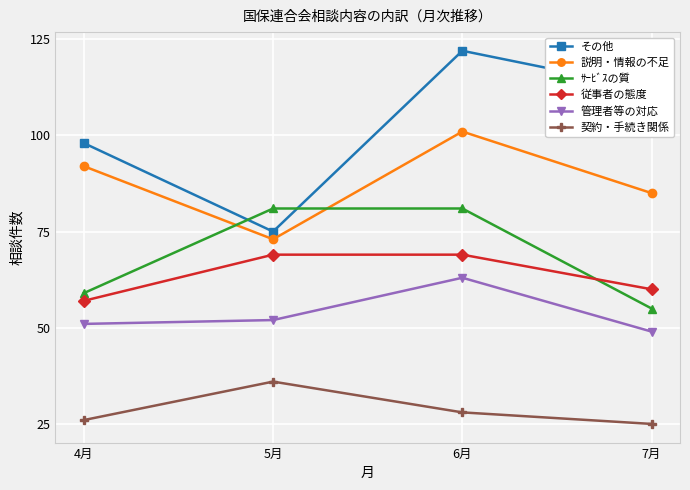

Where does the その他 series first go above 112?

6月